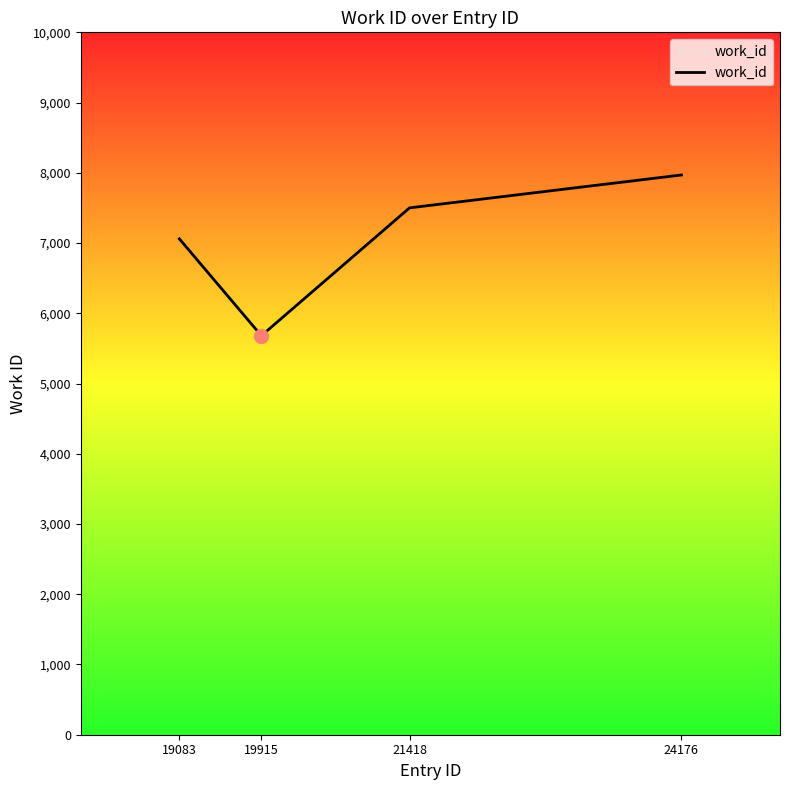

What is the approximate value at 19915?

5681